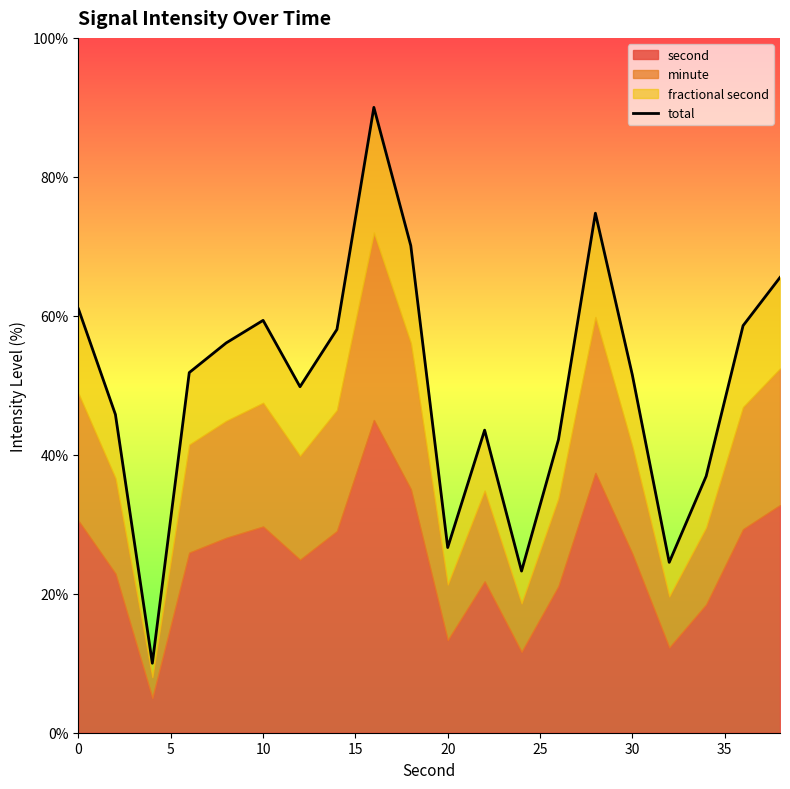

What is the maximum value shown in the chart?

90.0